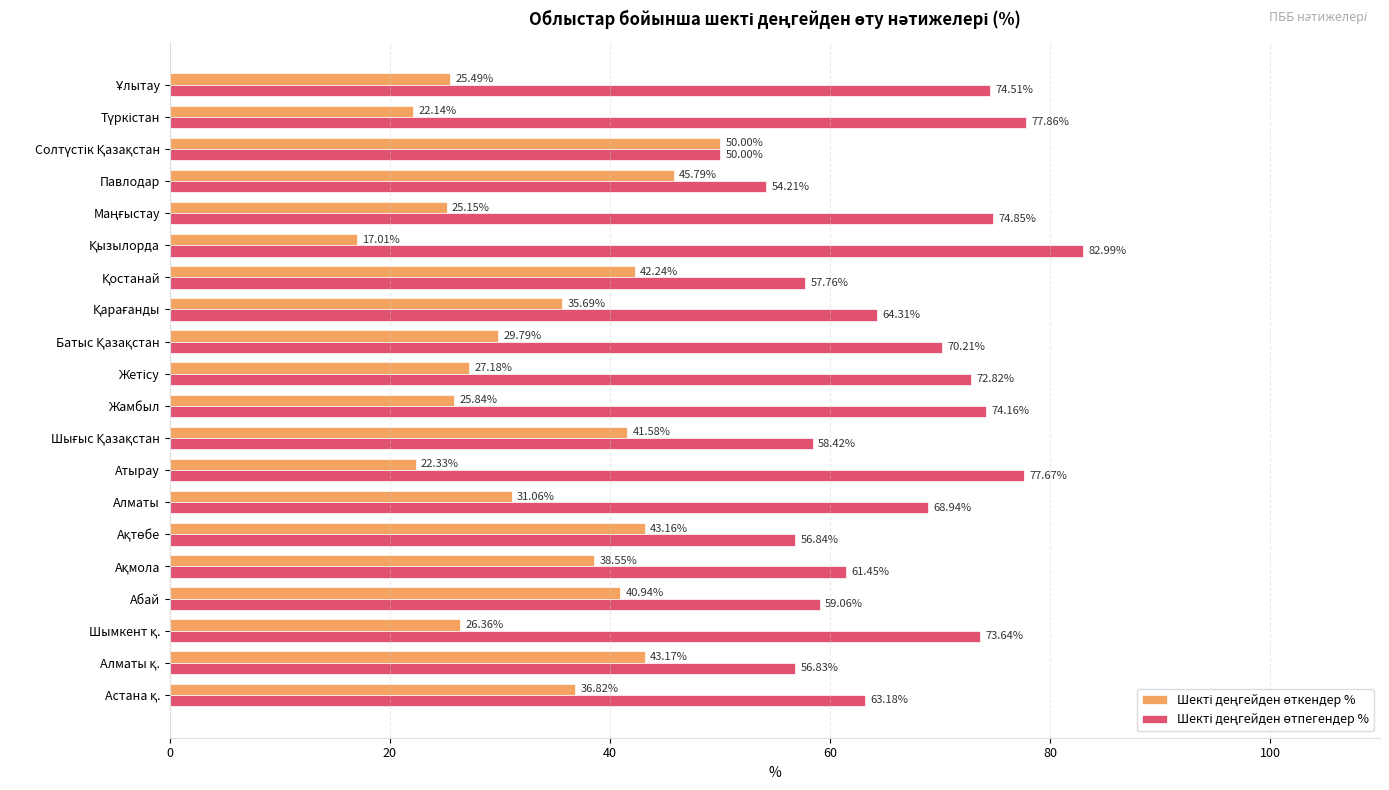

At how many categories does at least one series exceed 28?

20